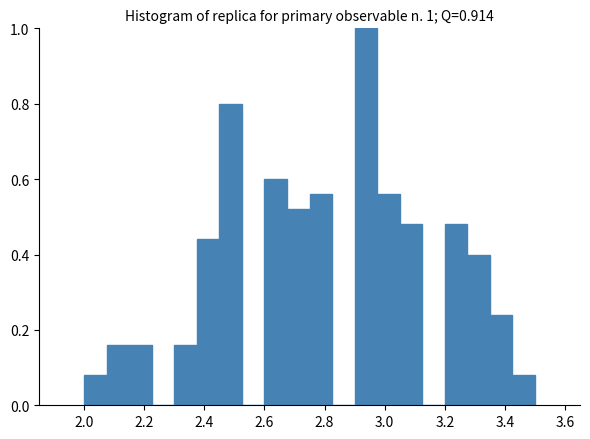

Around what value on the x-axis is the tallest bar? Give the approximate position of its centre, as read against the axis.

2.94